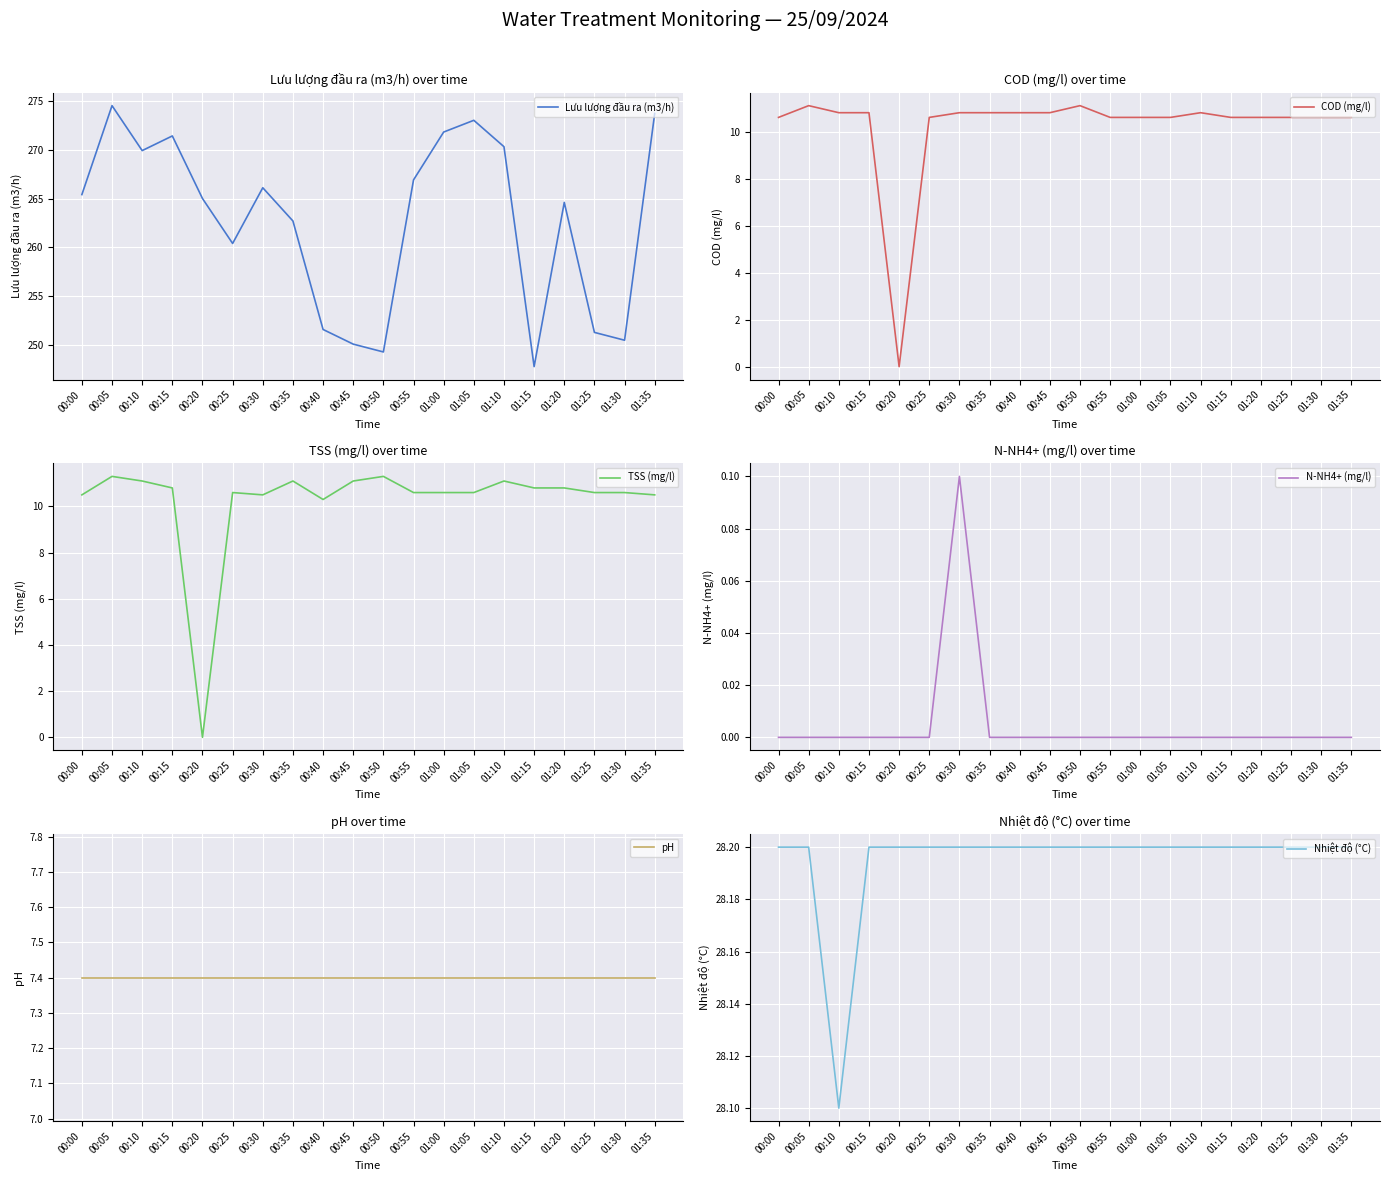

How many data points does each series have?

20